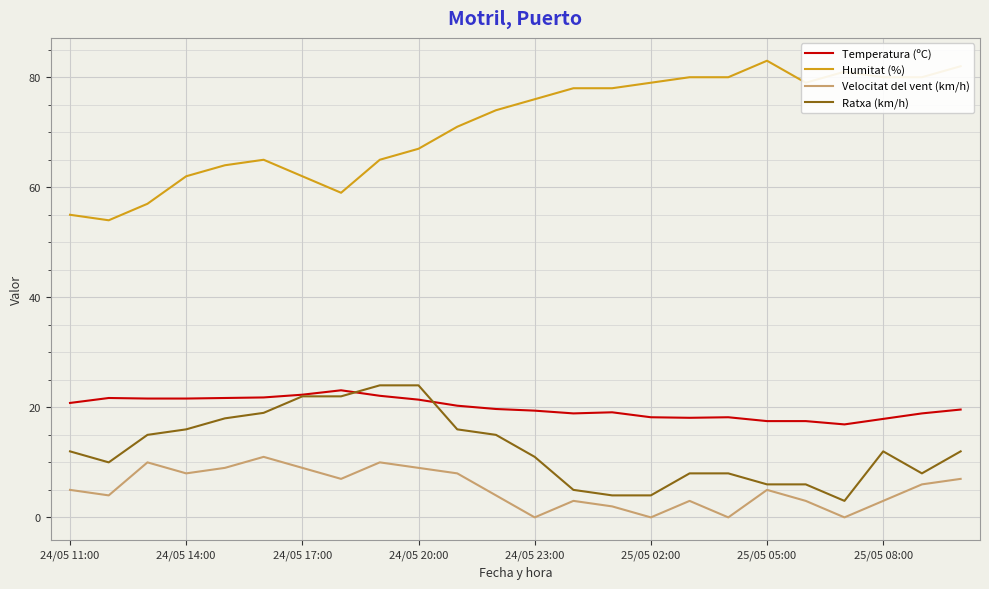

Which series has the largest total across all categories?

Humitat (%)